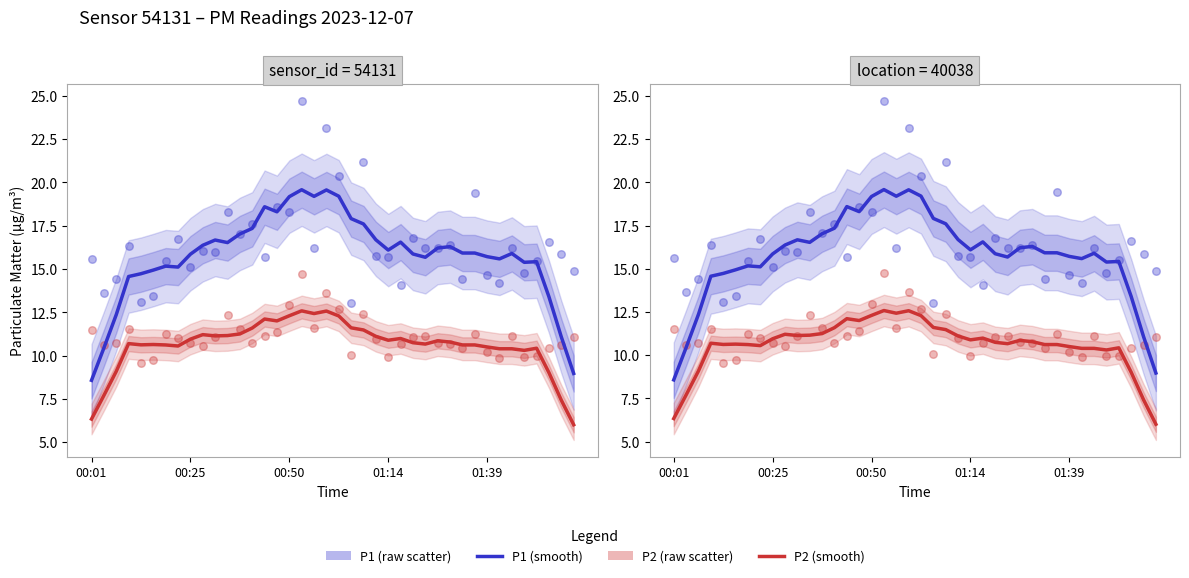

At how many categories does at least one series exceed 13?

40